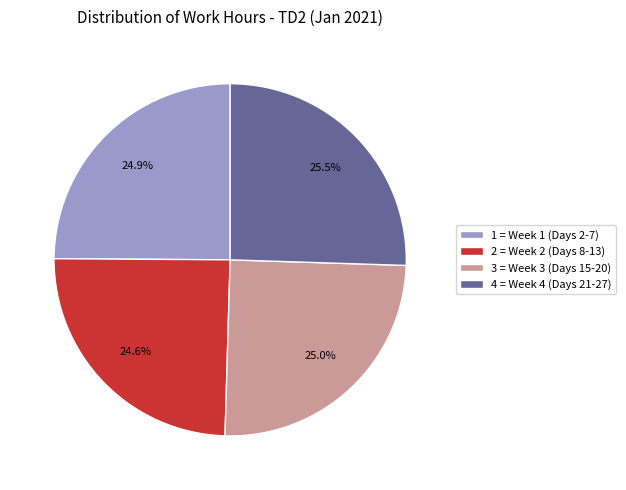

How many slices are in this pie chart?

4